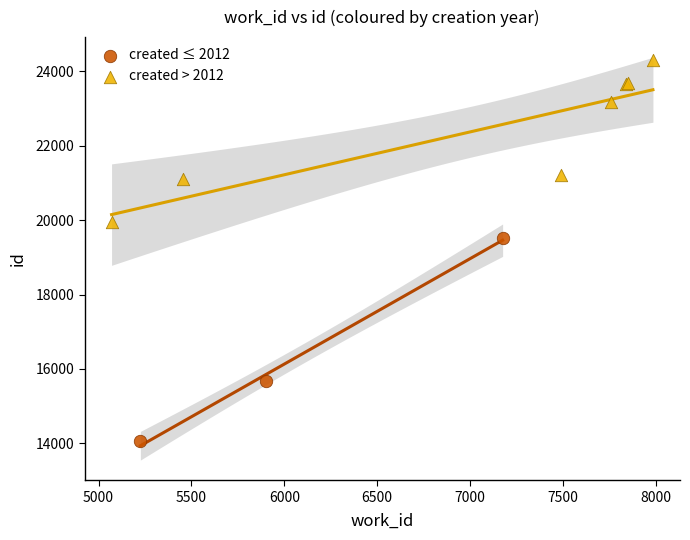

Which series contains the lowest Y value?

created ≤ 2012